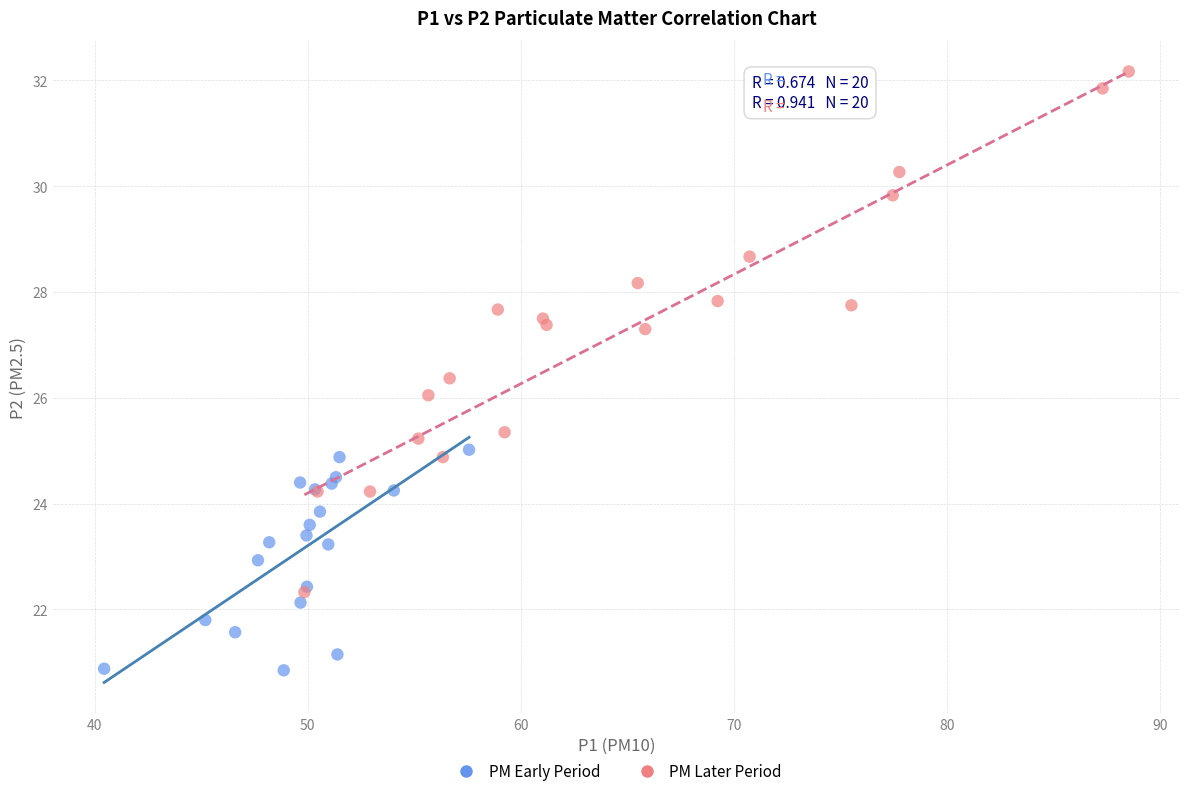

What are all the series names shown in the legend?

PM Early Period, PM Later Period